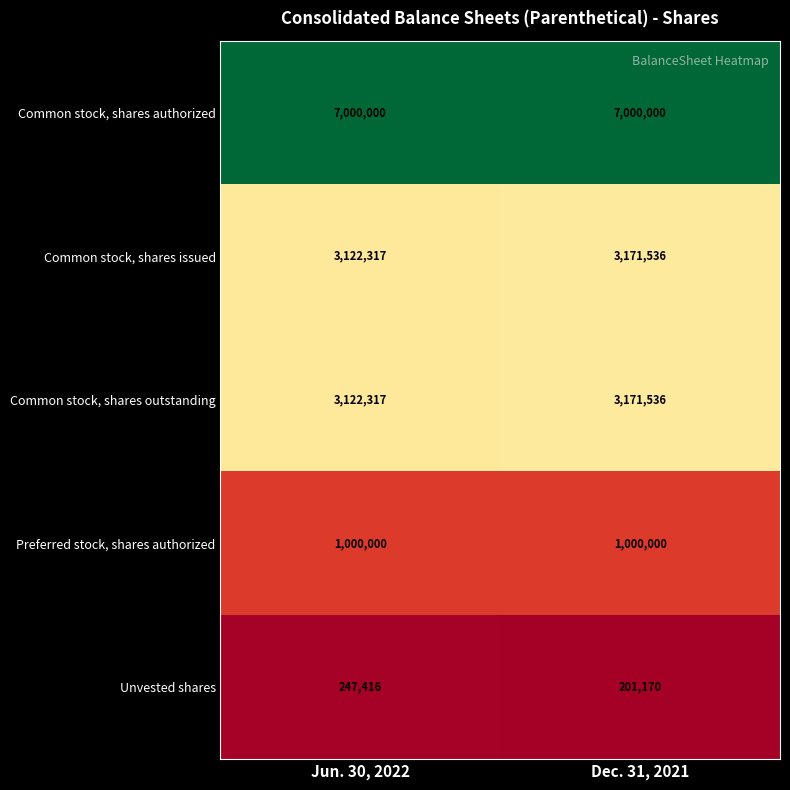

The Unvested shares series shows 322442 at Dec. 31, 2021. True or false?

False